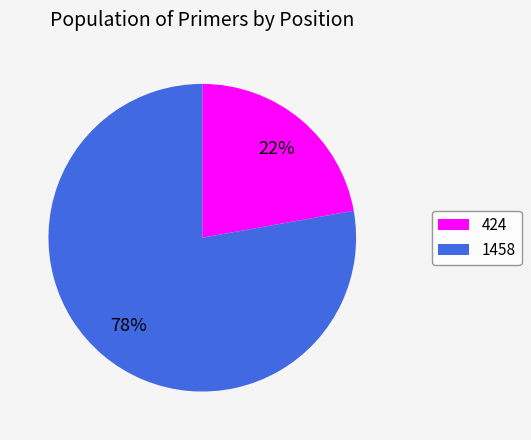

Is the sum of 424 and 1458 greater than half?

Yes